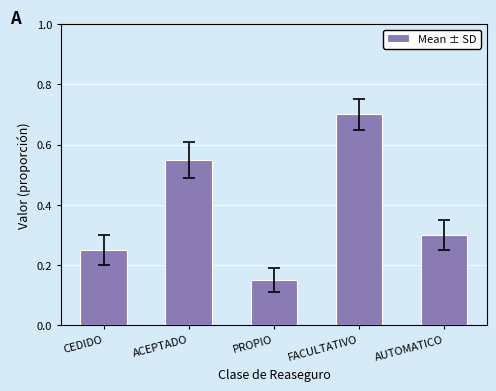

Rank the categories by value from highest to lowest.

FACULTATIVO, ACEPTADO, AUTOMATICO, CEDIDO, PROPIO